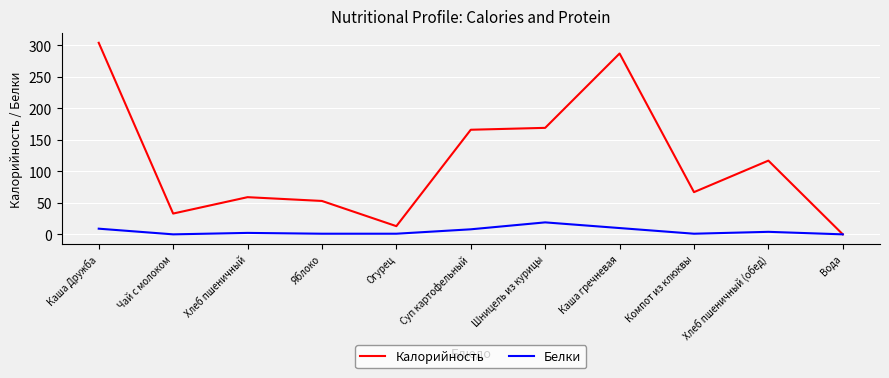

Rank the series by their maximum value, from highest to lowest.

Калорийность, Белки